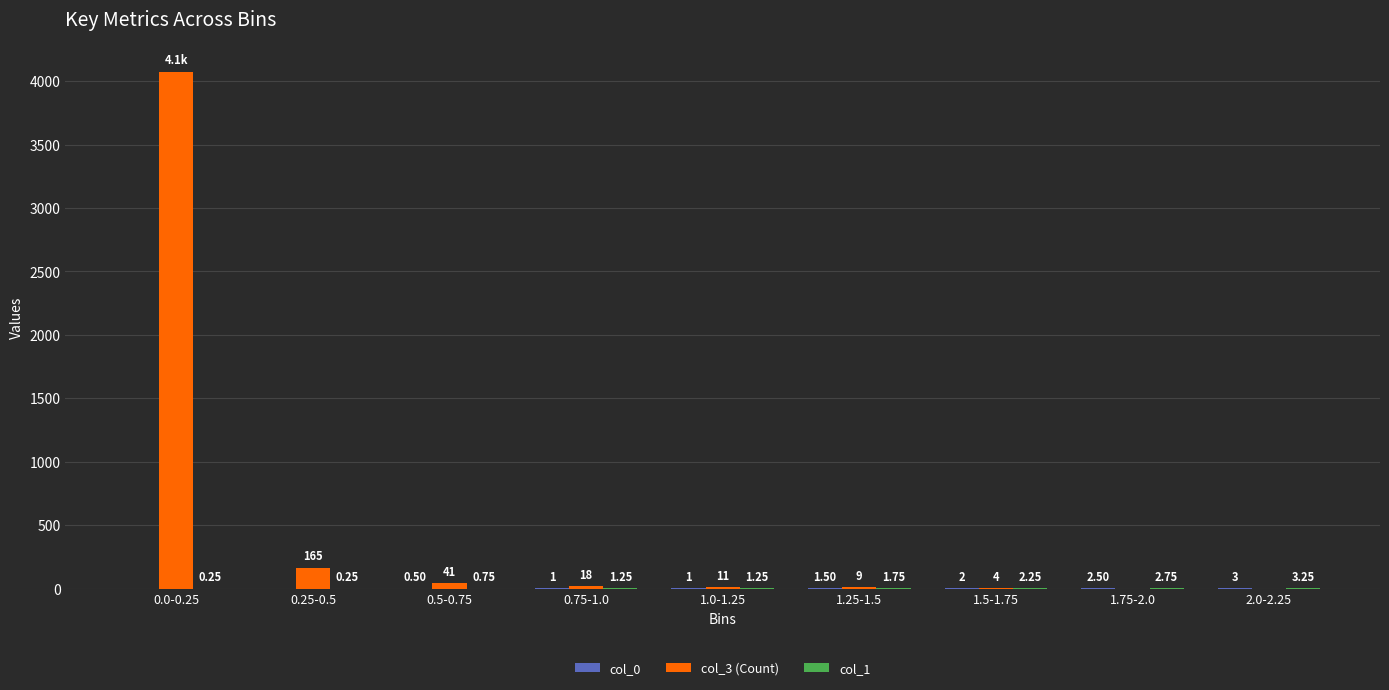

Count the number of categories in the chart.

9